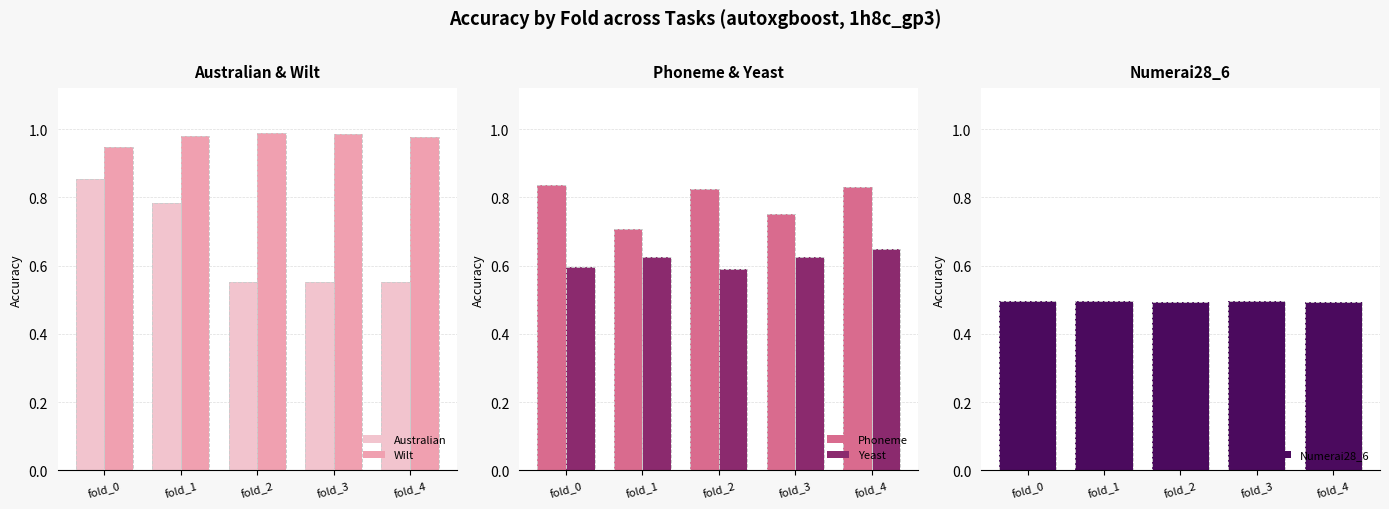

Count the number of categories in the chart.

5